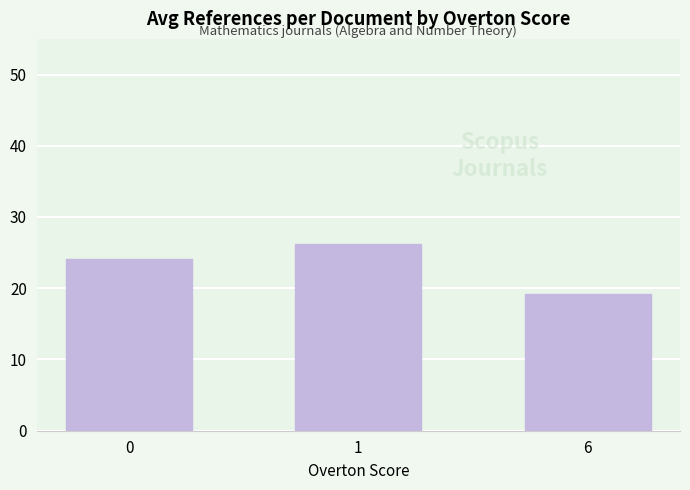

What is the minimum value shown in the chart?

19.1